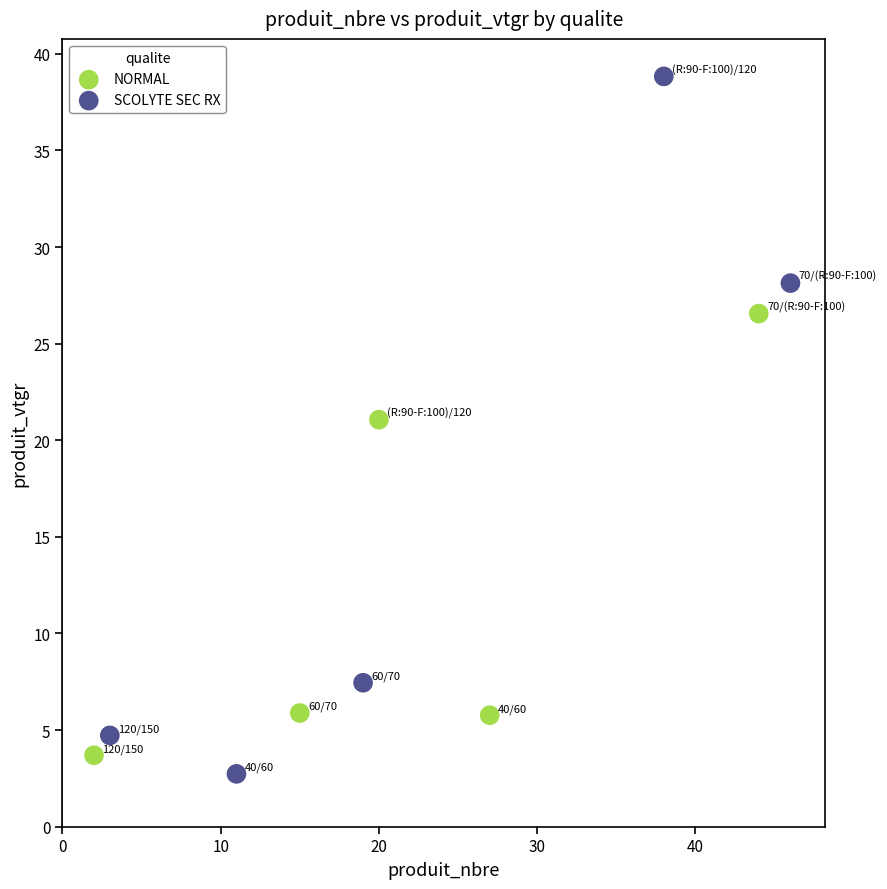

Which series reaches the maximum Y coordinate?

SCOLYTE SEC RX